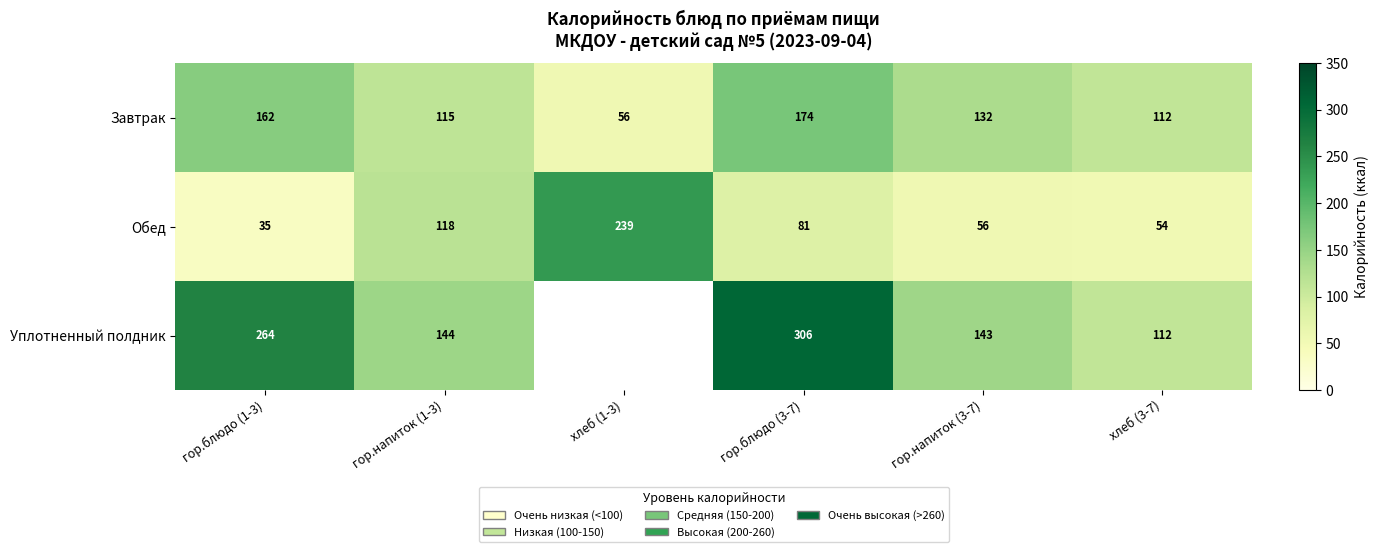

Count the number of data series in this chart.

3